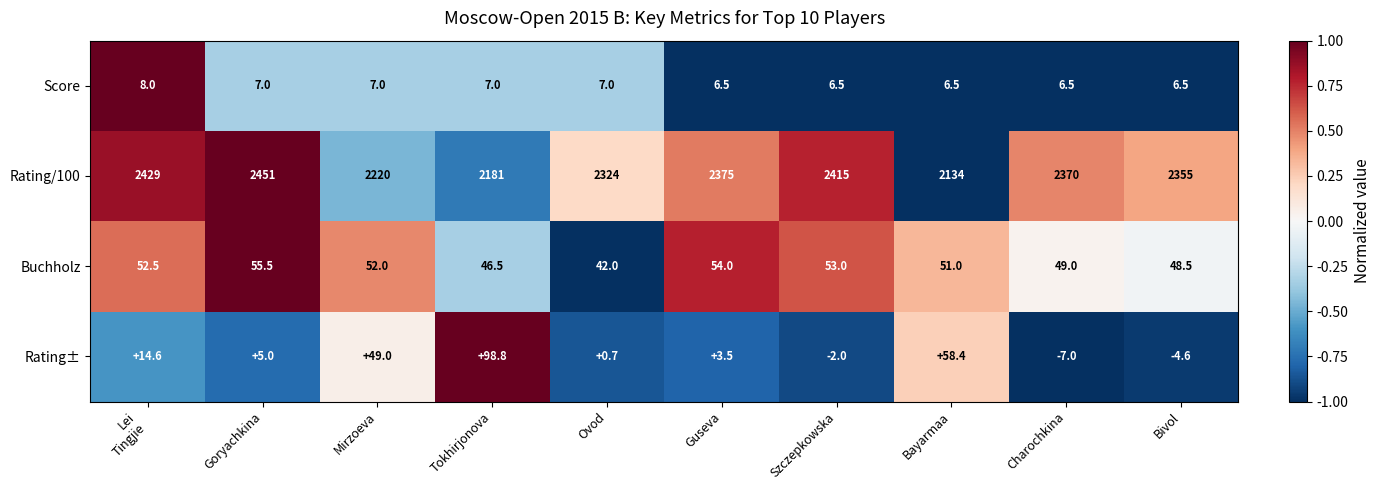

What is the difference between the maximum and second lowest values in the Score series?

1.5